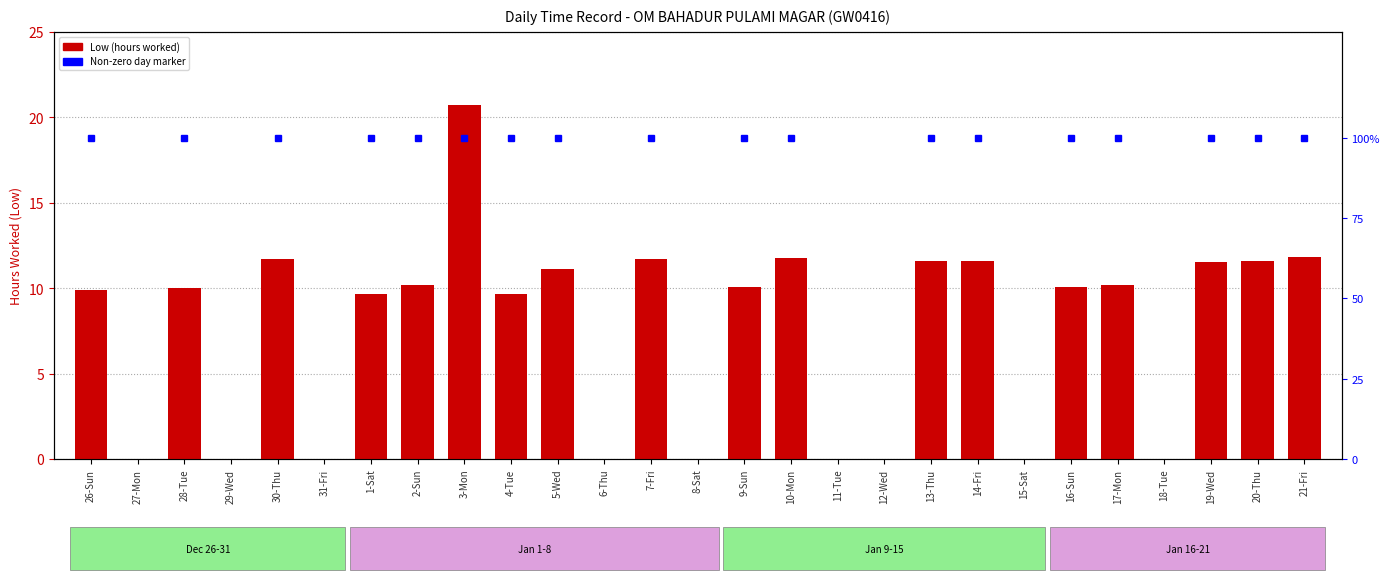

What is the sum of the values at 5-Wed and 7-Fri?

22.8